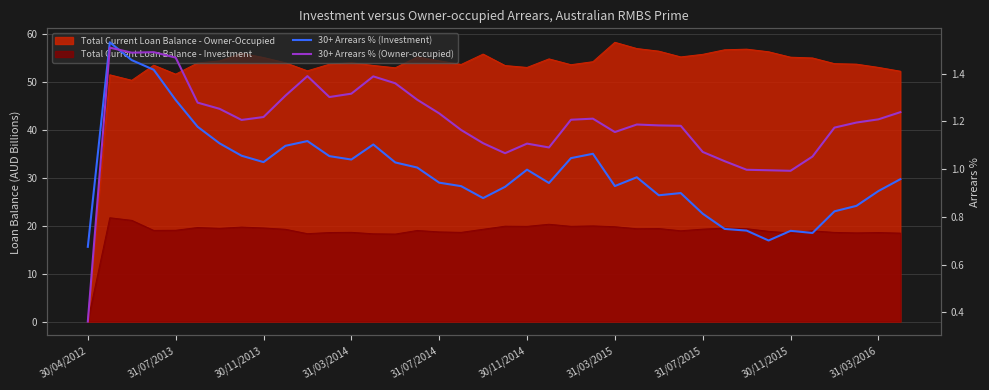

What is the value of the 30+ Arrears % (Owner-occupied) point at the 17th from the left?

1.2